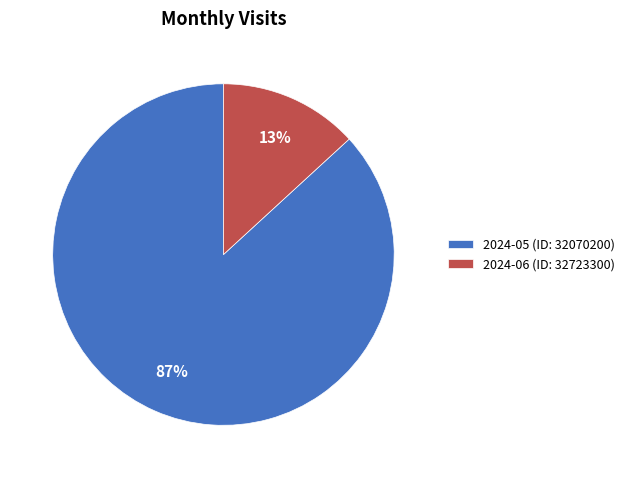

Is it true that 2024-05 (ID: 32070200) is 87% of the pie?

True